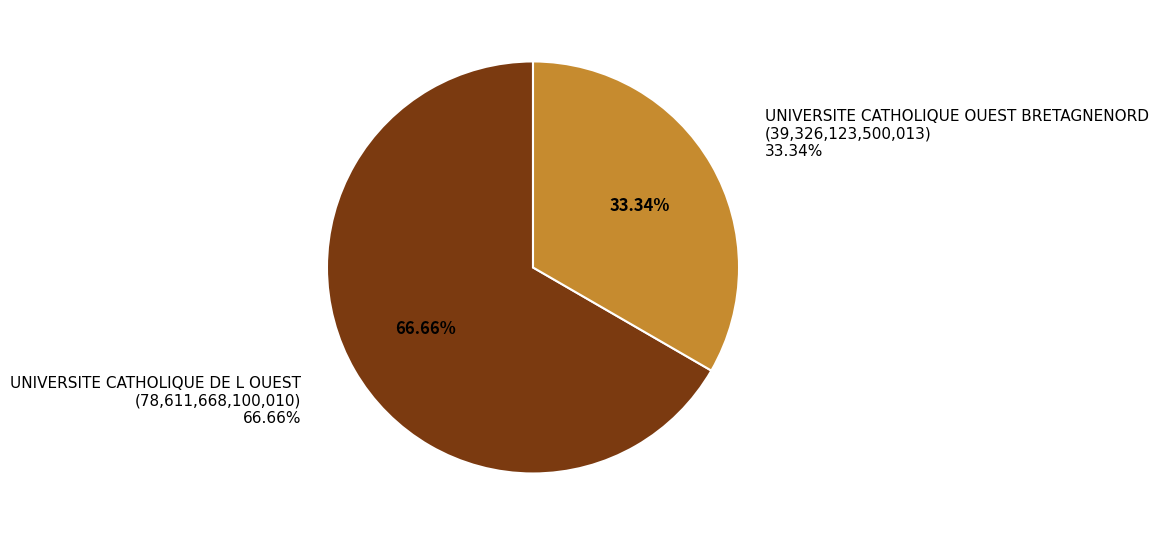

Does UNIVERSITE CATHOLIQUE OUEST BRETAGNENORD represent more than half of the total?

No